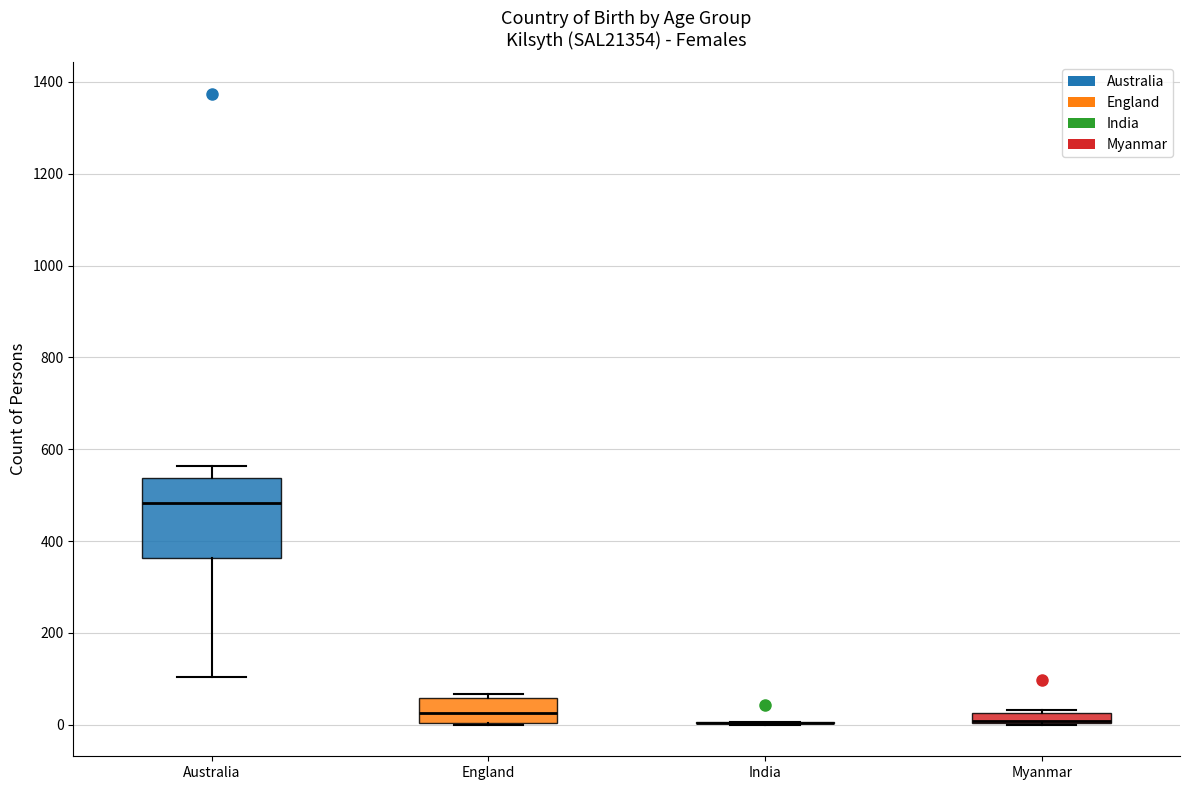

Which box is the tallest, from its lower edge to its upper edge?

Australia